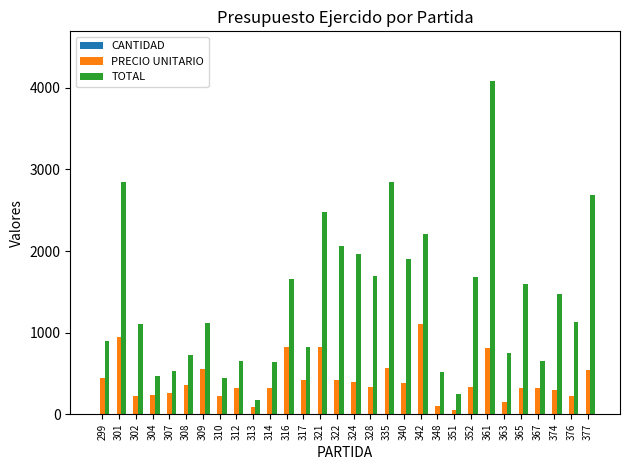

What is the greatest value displayed?

4080.0